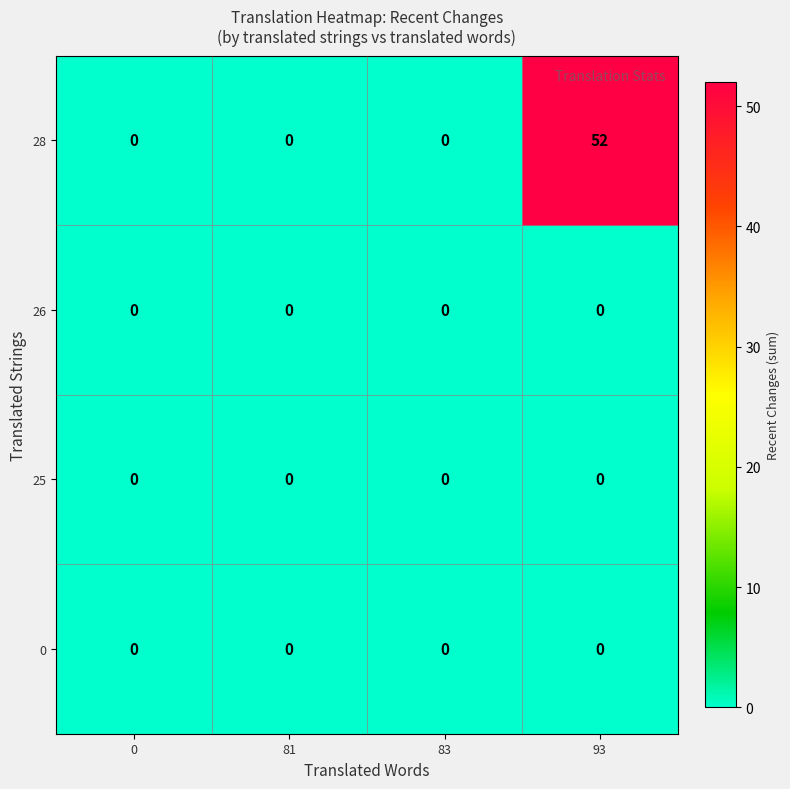

Reading left to right, transcribe all the data shown in this chart.

28: 0	0	0	52
26: 0	0	0	0
25: 0	0	0	0
0: 0	0	0	0